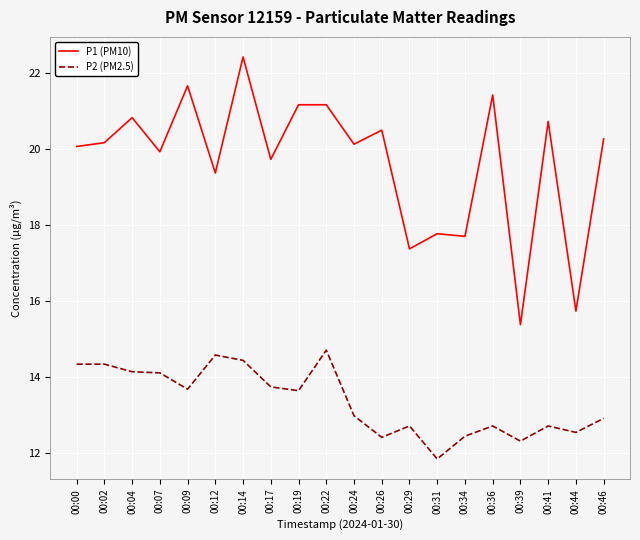

In P1 (PM10), how many points are lower than both neighbors (excluding endpoints)?

8